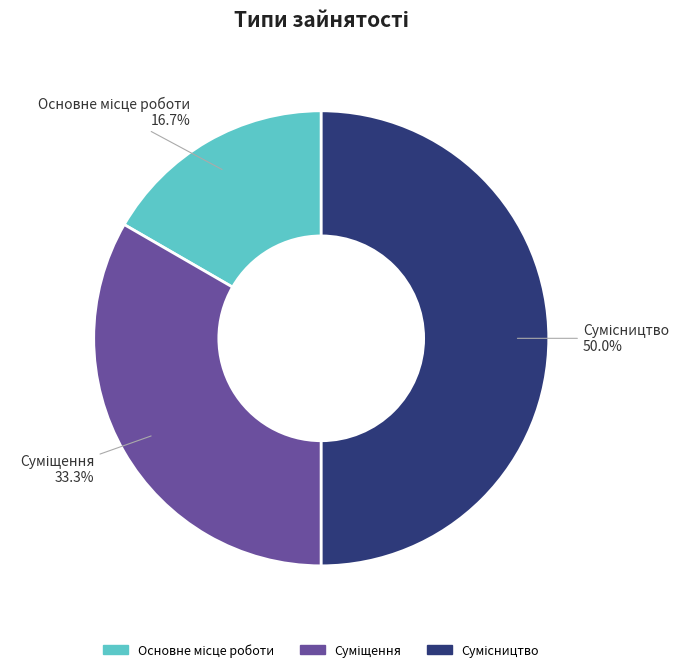

Which category has the smallest portion of the pie?

Основне місце роботи